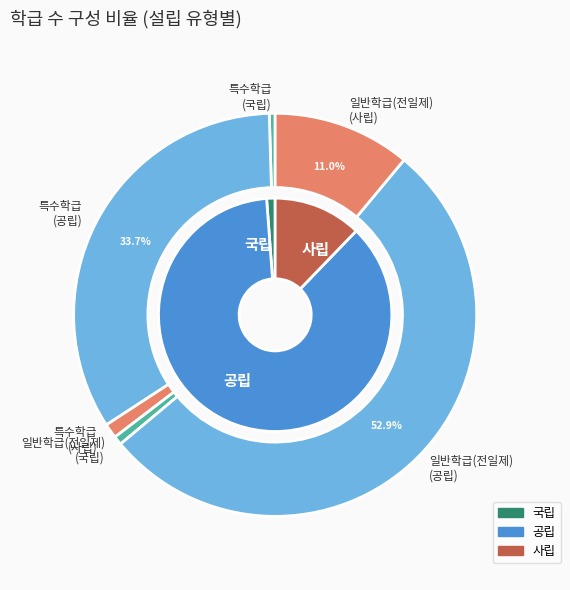

Combined, do 특수학급 and 일반학급(전일제) account for over 50%?

Yes